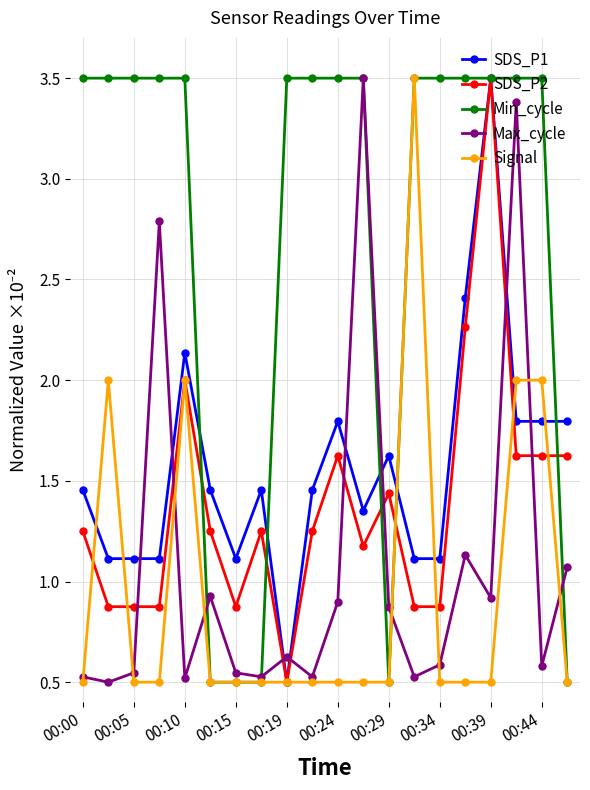

What is the value of the Signal point at the 18th from the left?

2.0